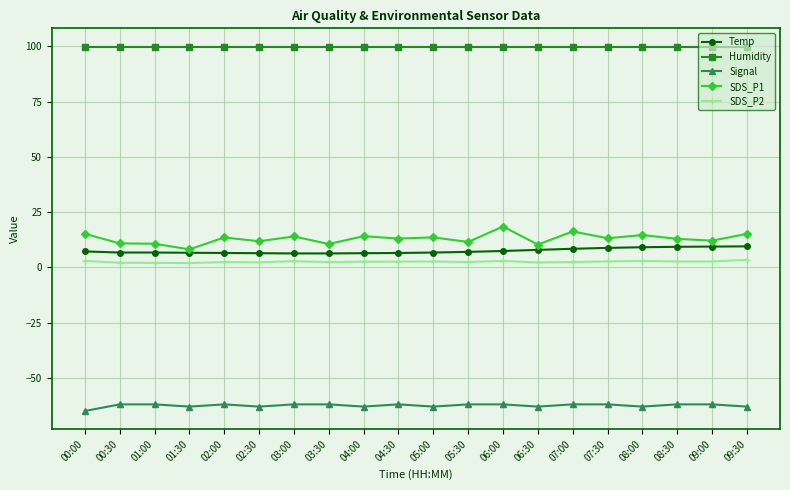

Count the number of categories in the chart.

20